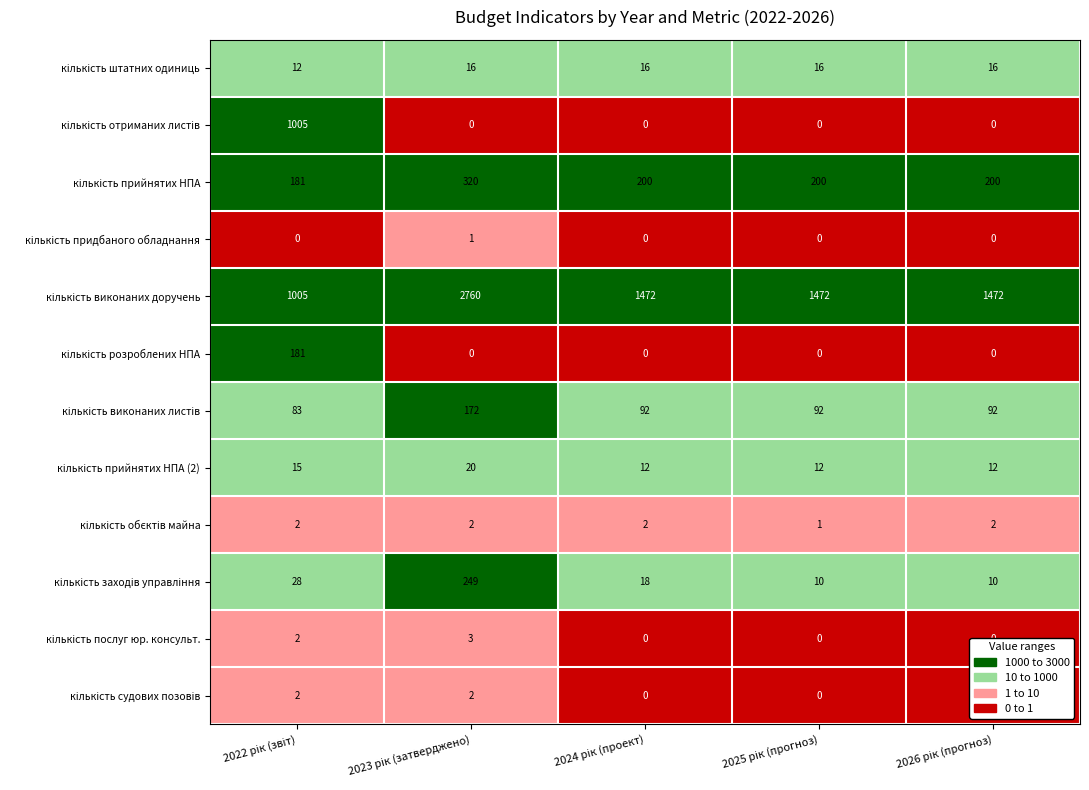

At how many categories does at least one series exceed 210?

5